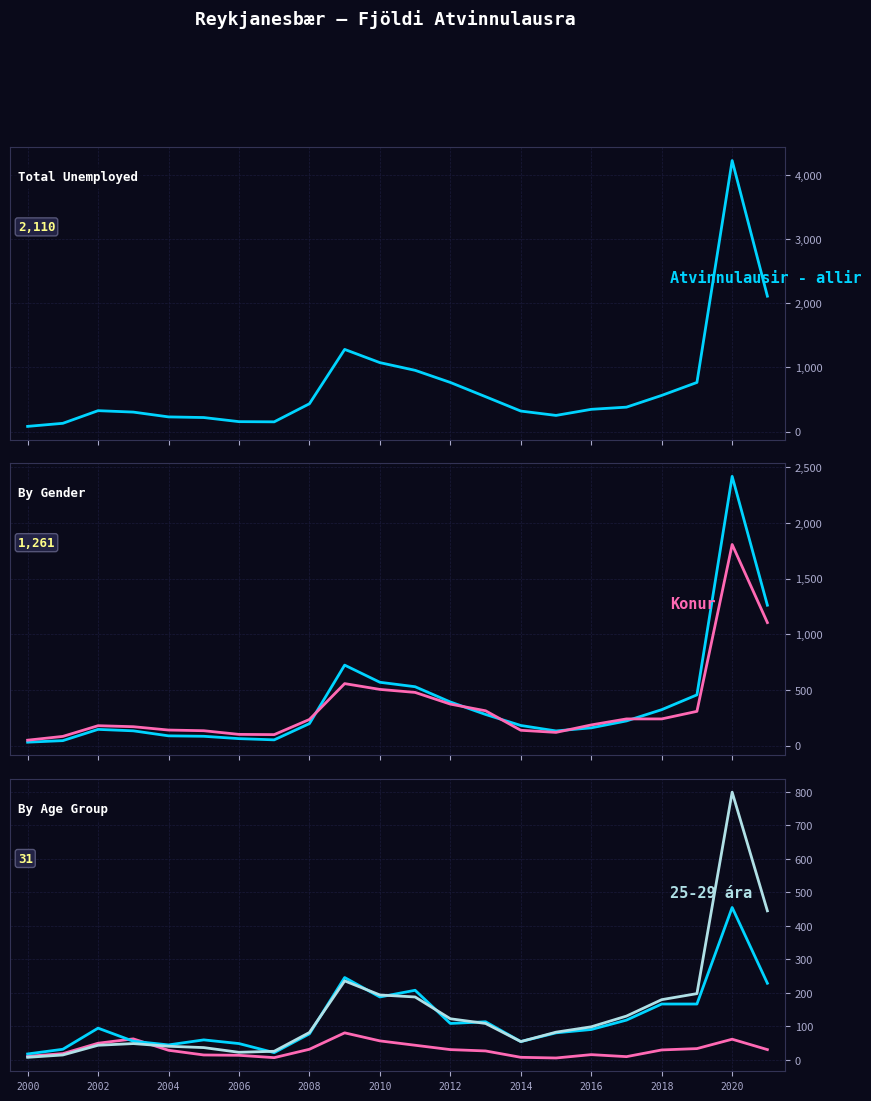

Does the chart display data point markers on the line(s)?

No